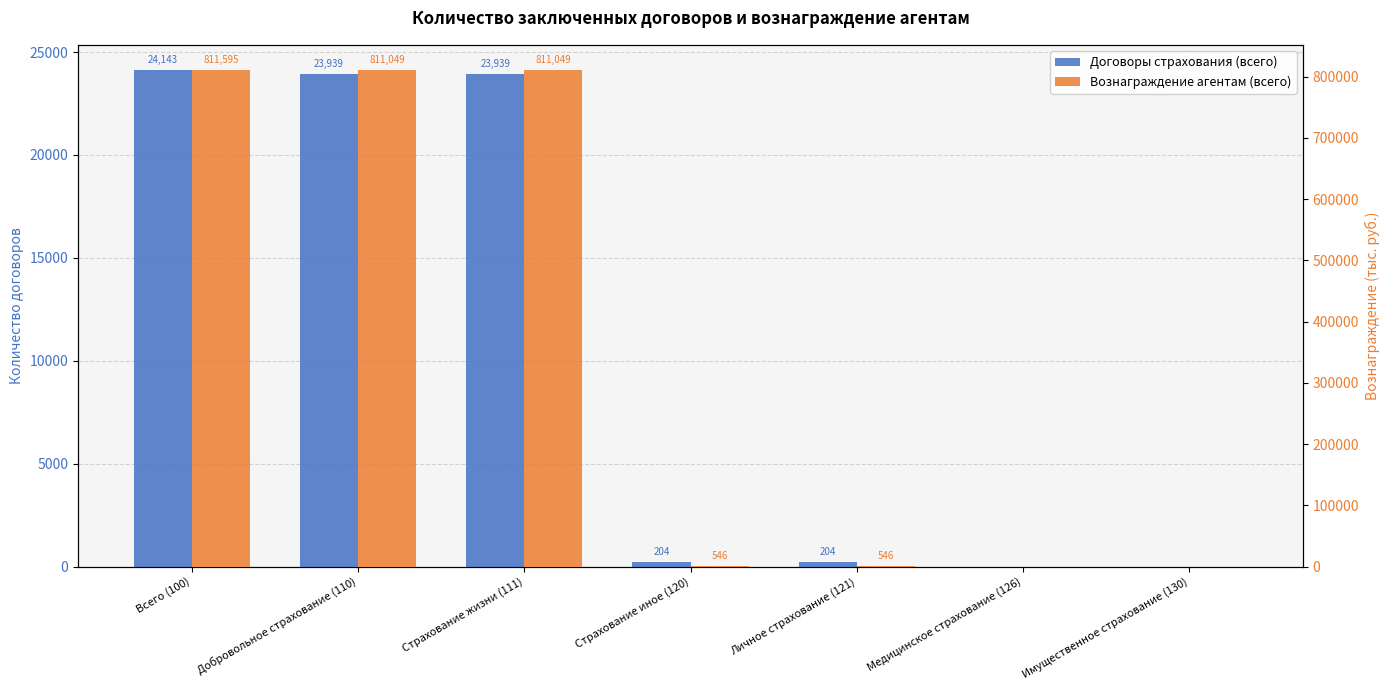

What position from the left is Всего (100)?

1